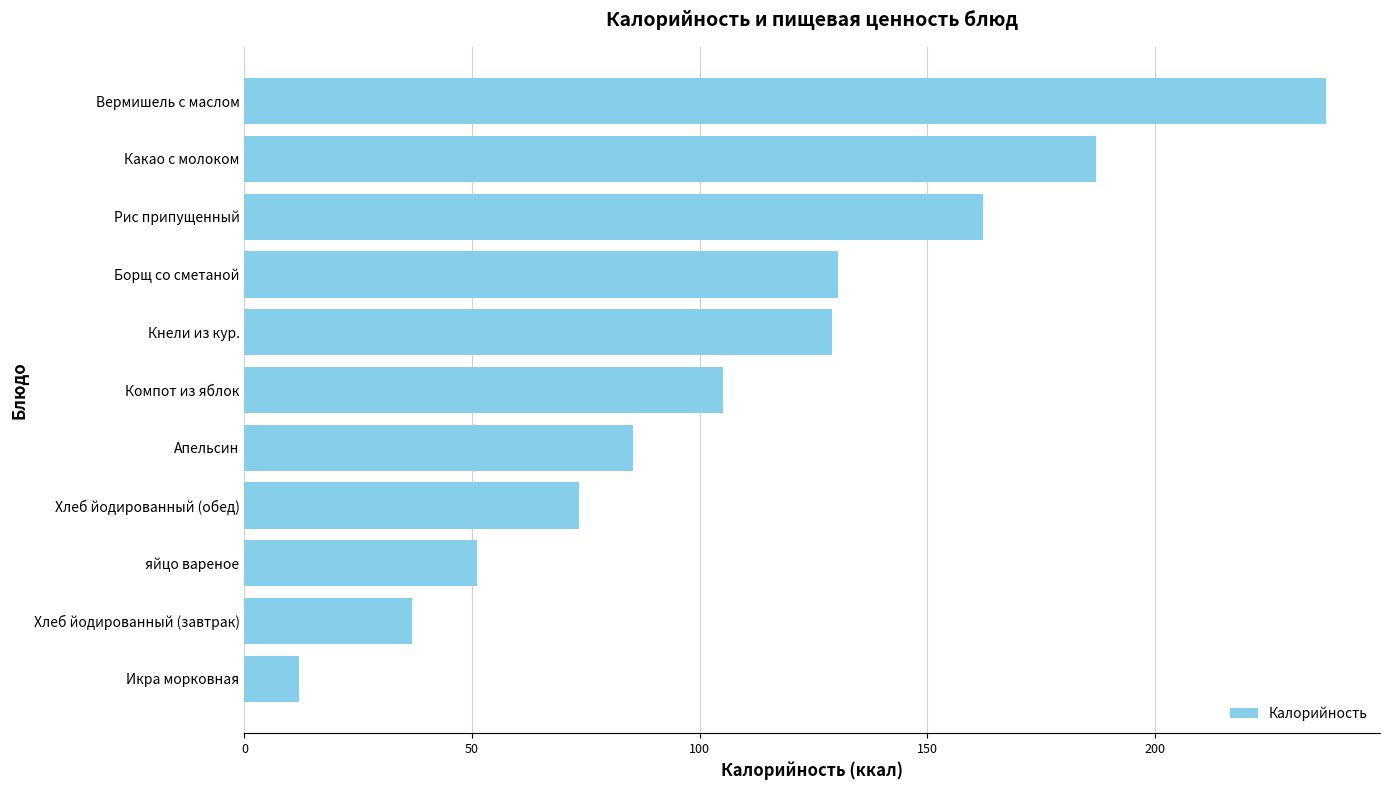

The chart shows a value of 130.4 at Борщ со сметаной. True or false?

True